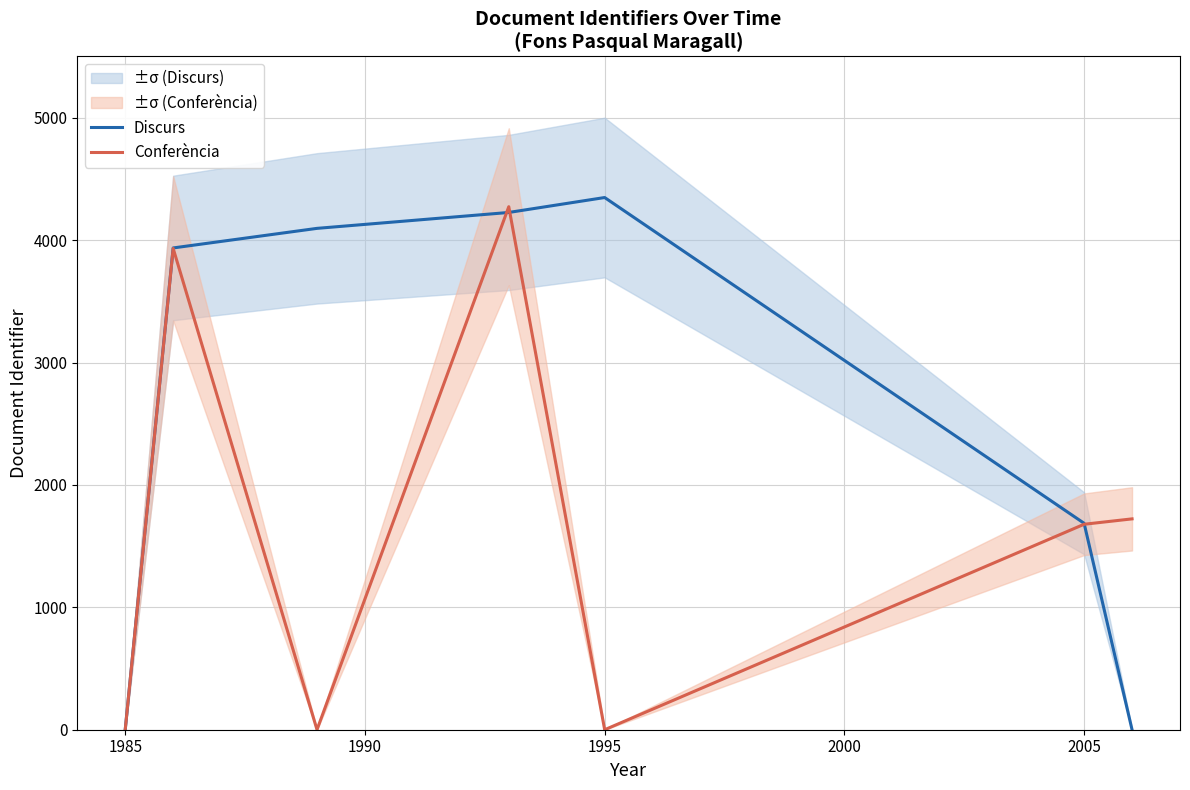

What is the approximate value of Conferència at 2005, to the nearest 50?

1700